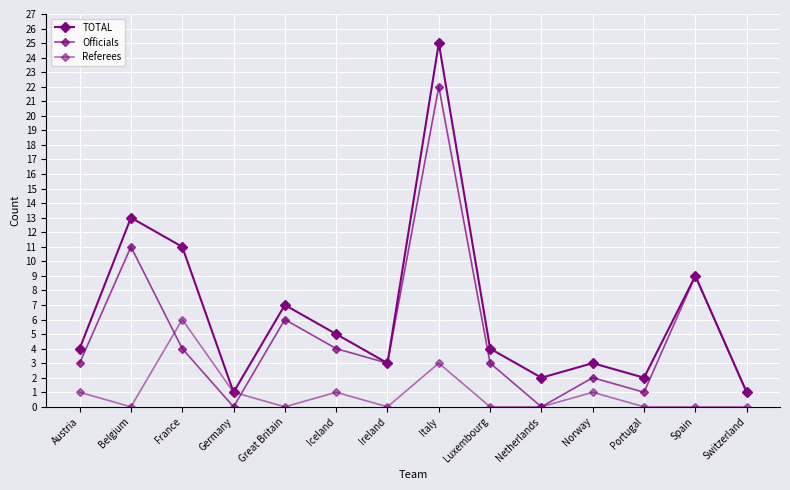

Which label corresponds to the smallest value in the chart?

Germany